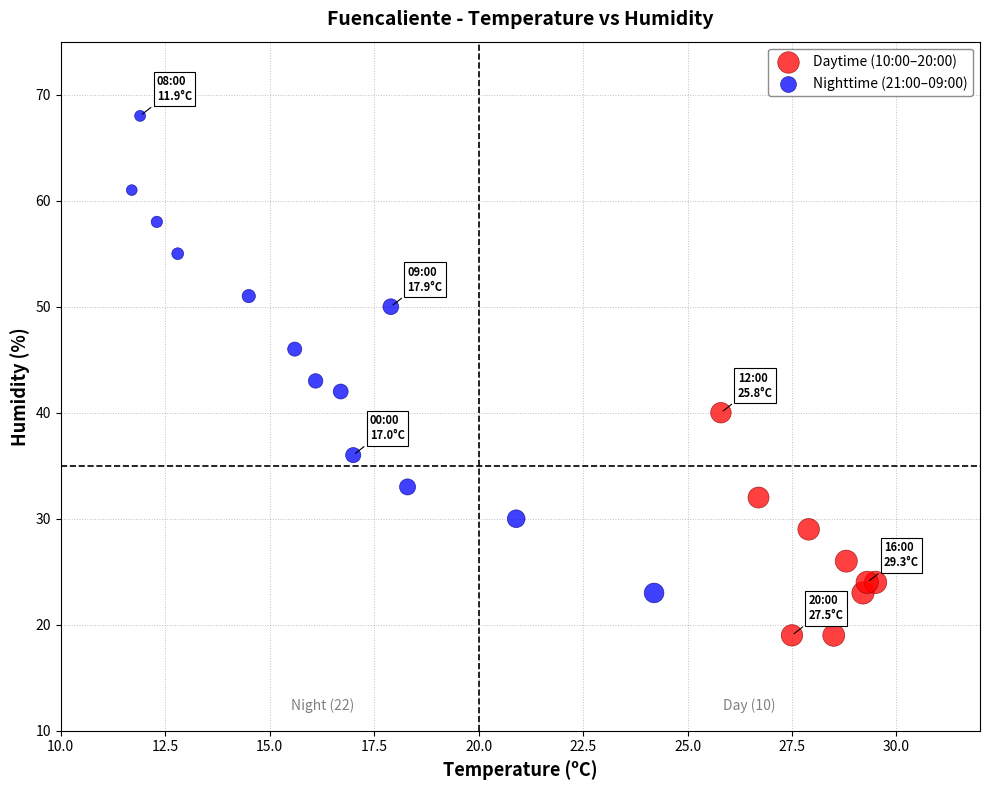

Which series contains the lowest Y value?

Daytime (10:00–20:00)